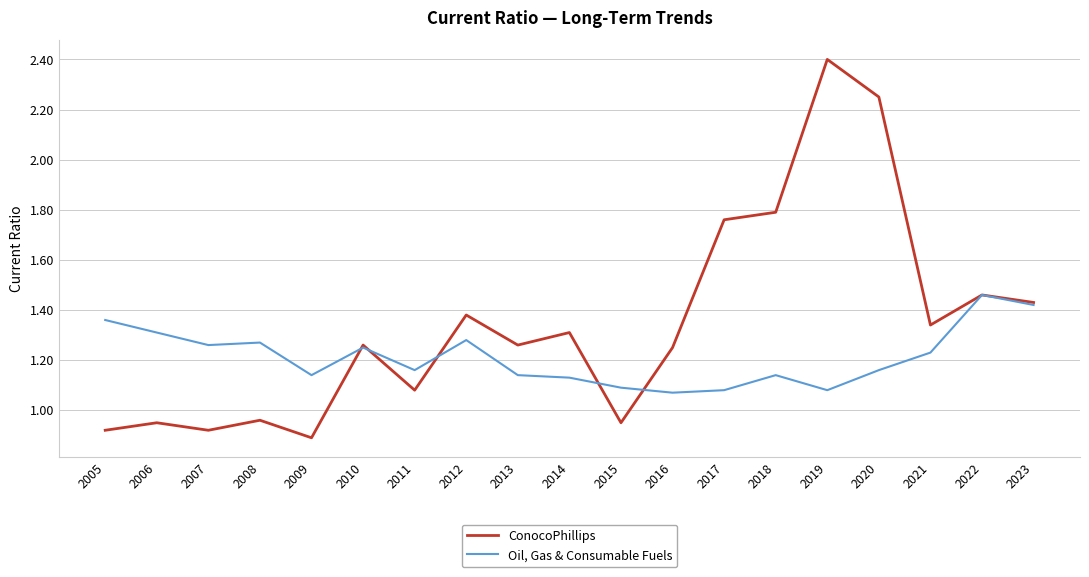

Which series has the largest total across all categories?

ConocoPhillips